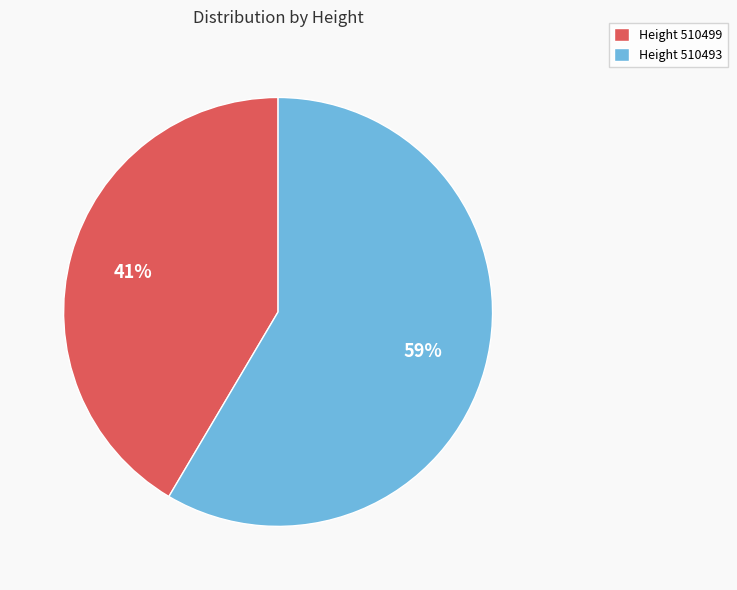

Count the number of slices in the pie.

2